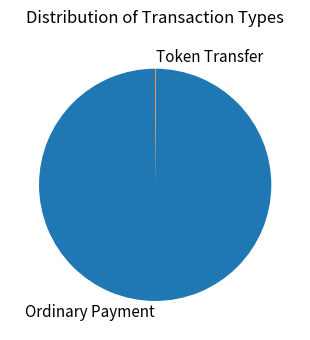

Which category accounts for the majority?

Ordinary Payment